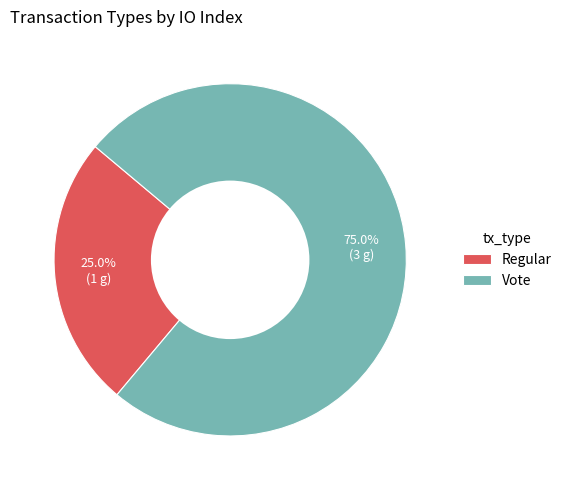

Which has a higher value, Vote or Regular?

Vote